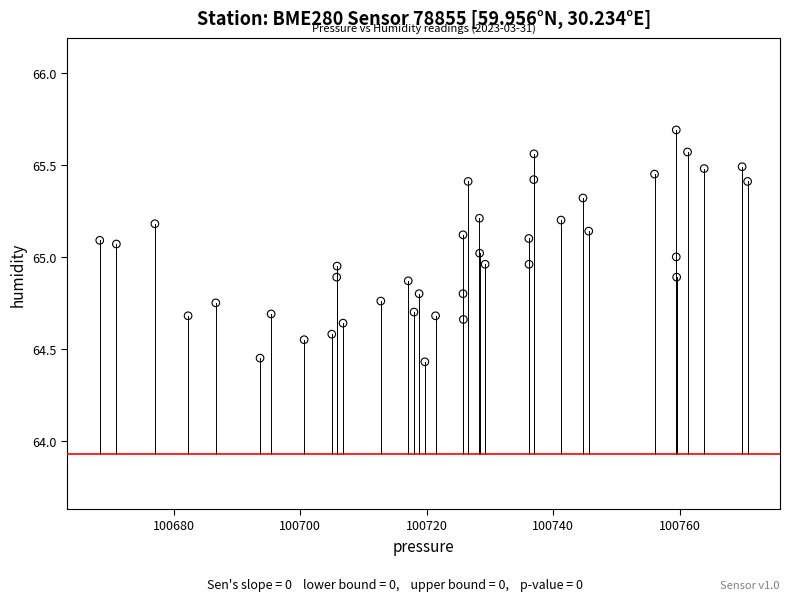

What is the range of Y values (max minus min)?

1.3